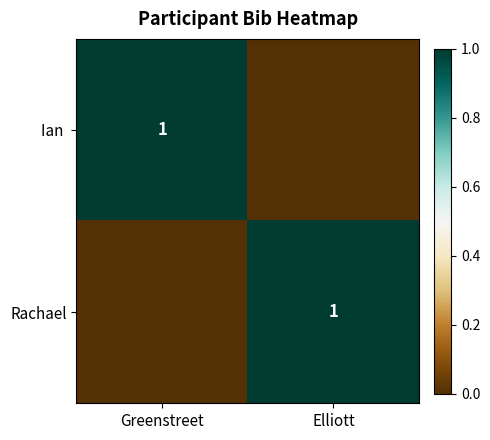

The Rachael series shows 1 at Elliott. True or false?

True